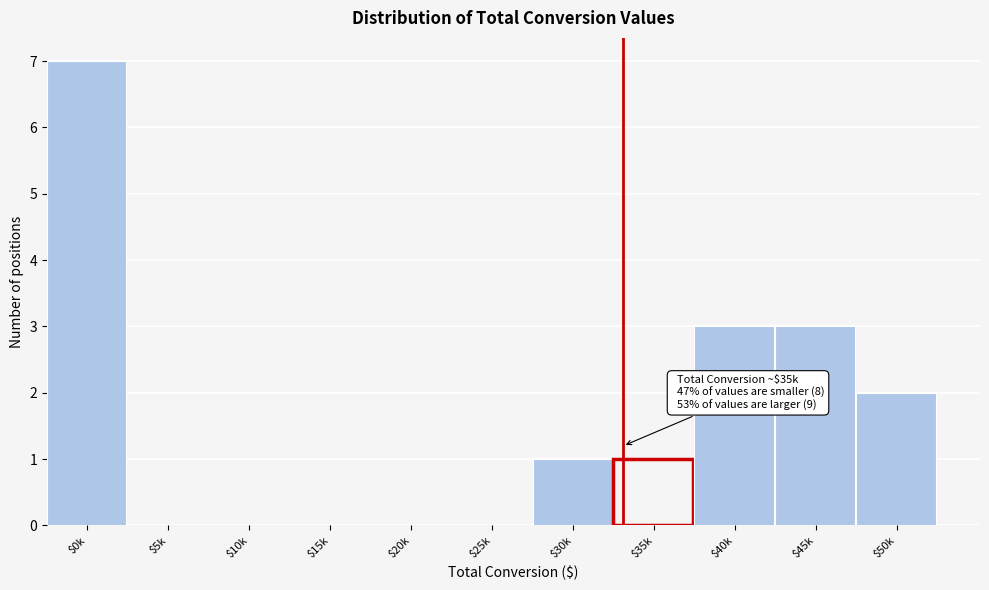

At which category does the chart reach its peak across all series?

$0k